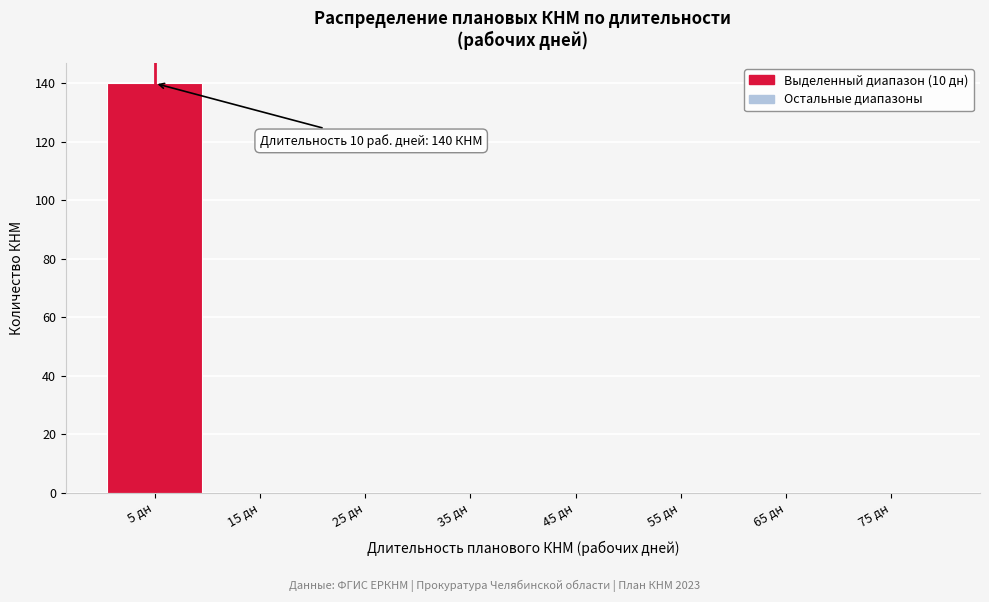

Reading left to right, list all the values displayed in this chart.

5 дн=140	15 дн=0	25 дн=0	35 дн=0	45 дн=0	55 дн=0	65 дн=0	75 дн=0